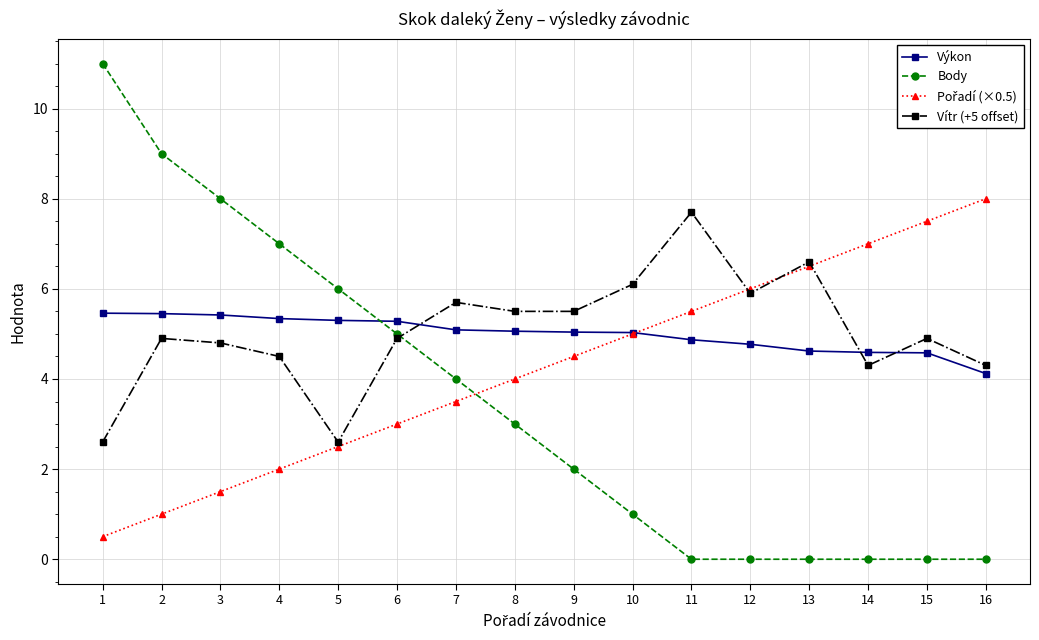

True or false: Vítr (+5 offset) and Výkon cross at least once.

True